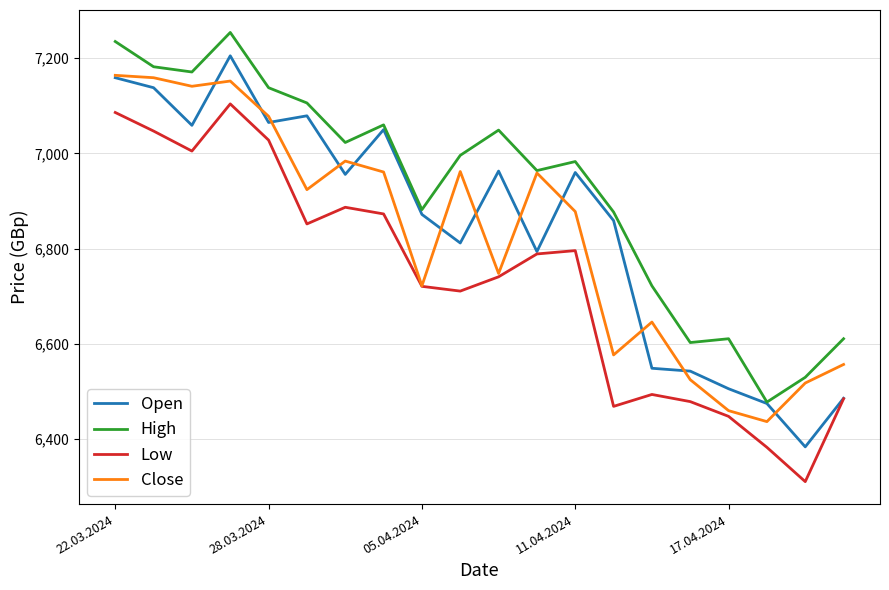

What is the highest value of the Open series?

7205